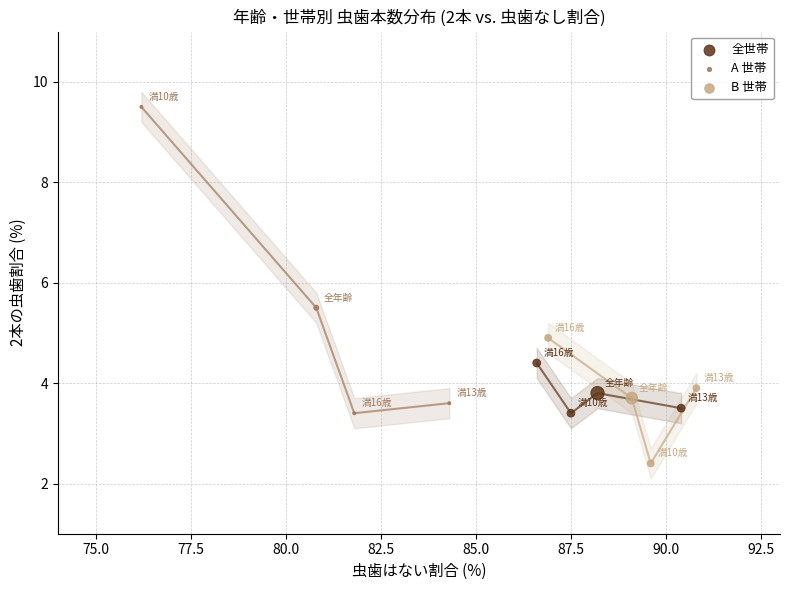

Which series has the largest Y range (max minus min)?

A 世帯